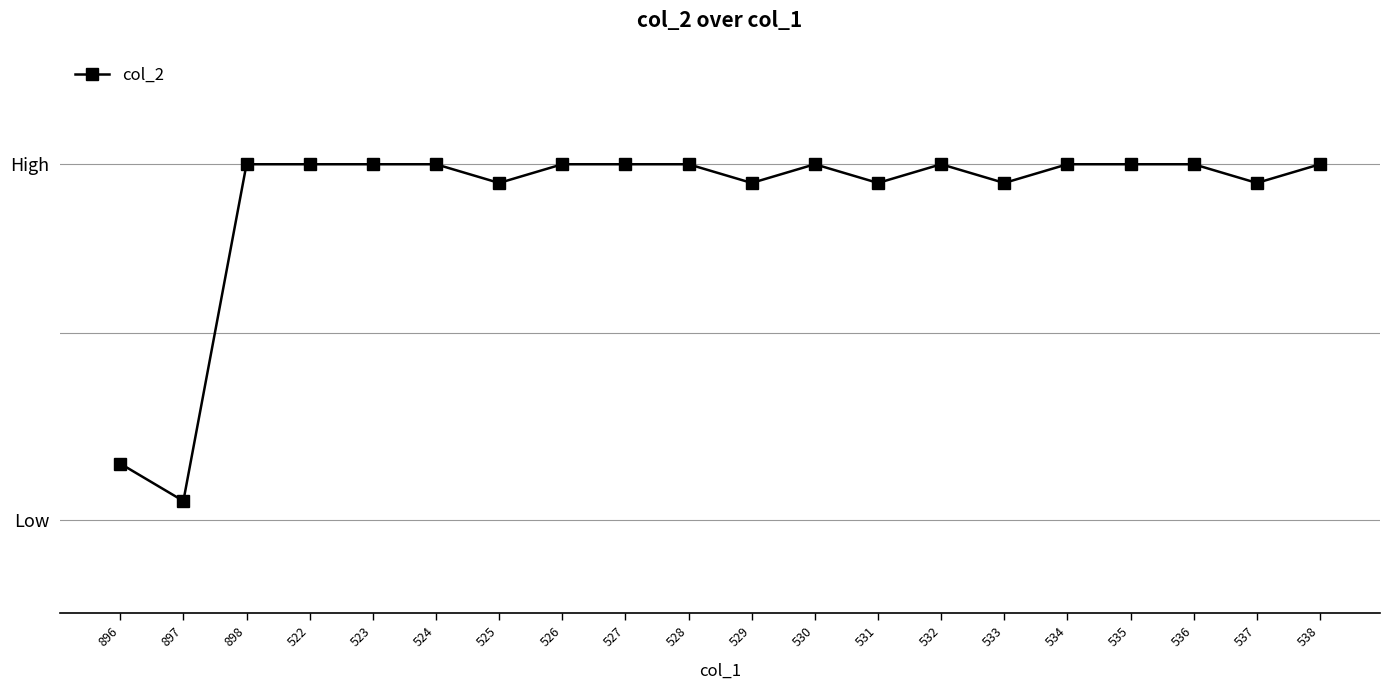

The chart shows a value of 340 at 535. True or false?

True